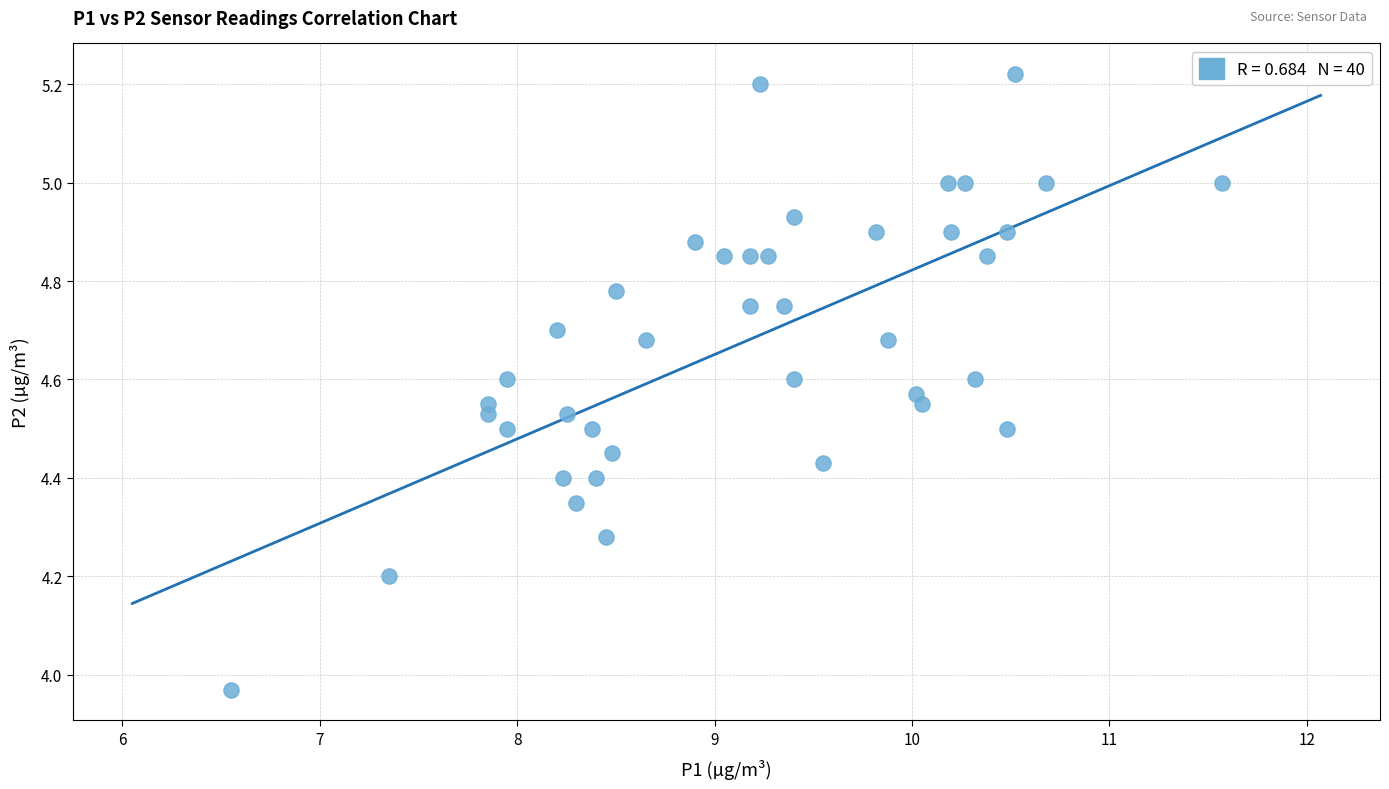

What is the range of X values (max minus min)?

5.0